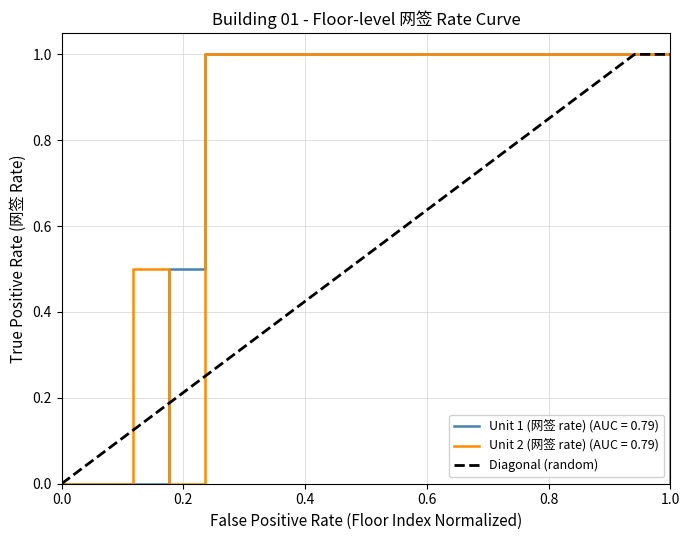

What is the greatest value displayed?

1.0